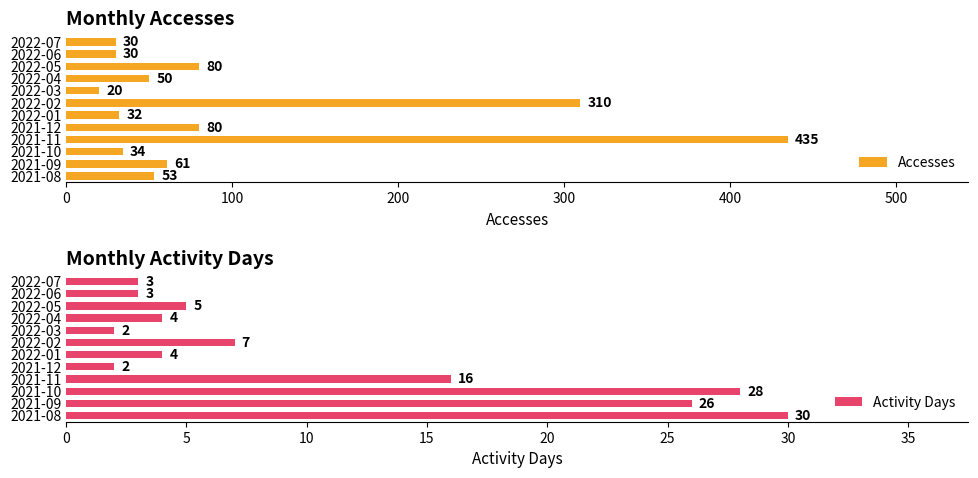

What is the lowest value of the Accesses series?

20